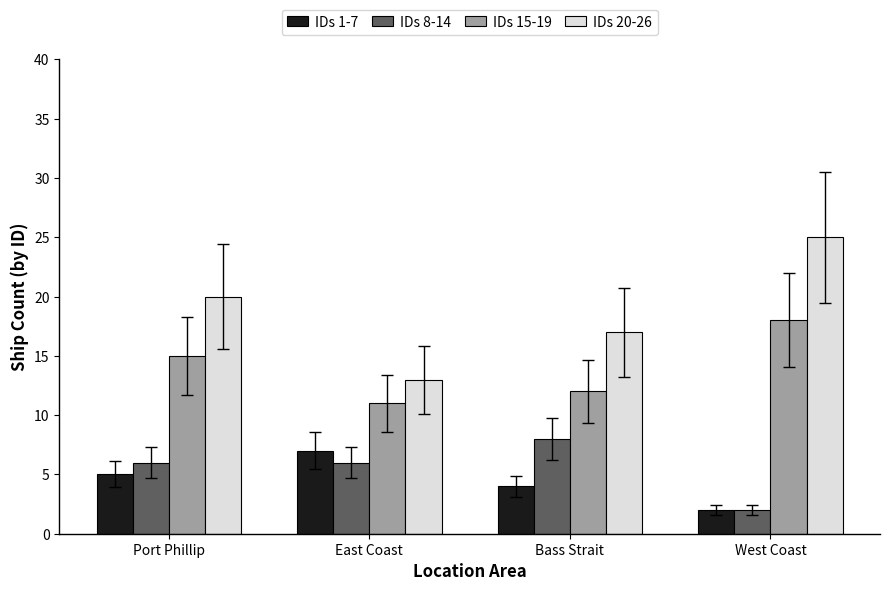

What is the difference between the highest and lowest values at Bass Strait?

13